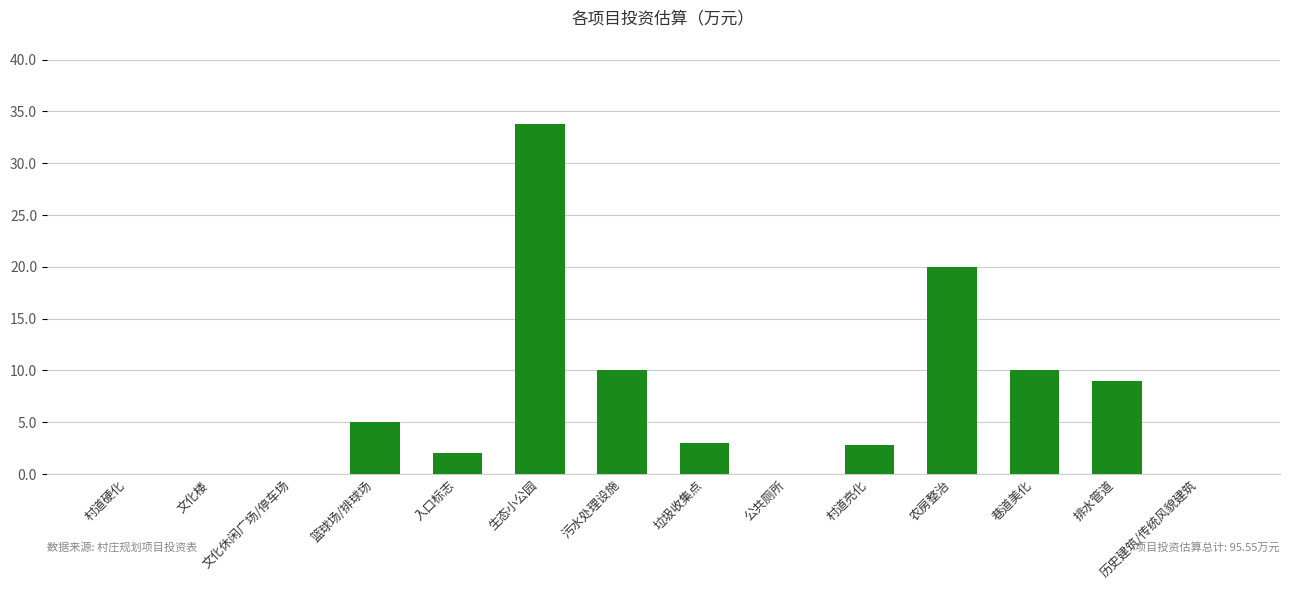

What is the change in value from 公共厕所 to 巷道美化?

+10.0